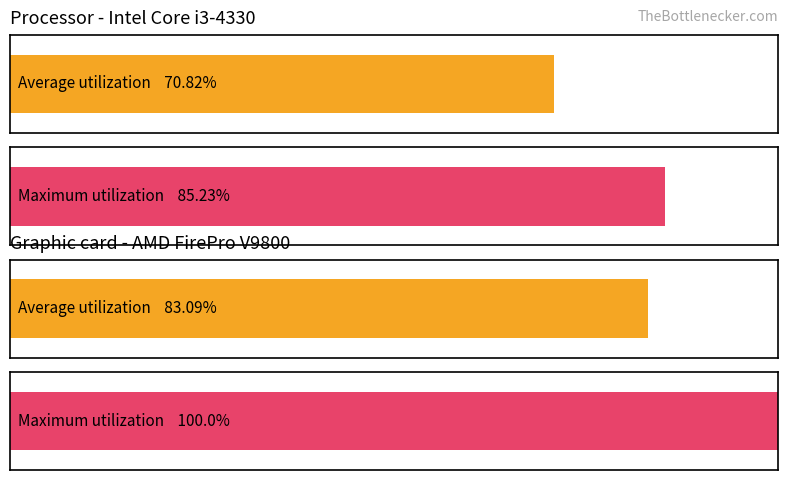

What is the value of the Average utilization bar at the 2nd from the left?

83.1